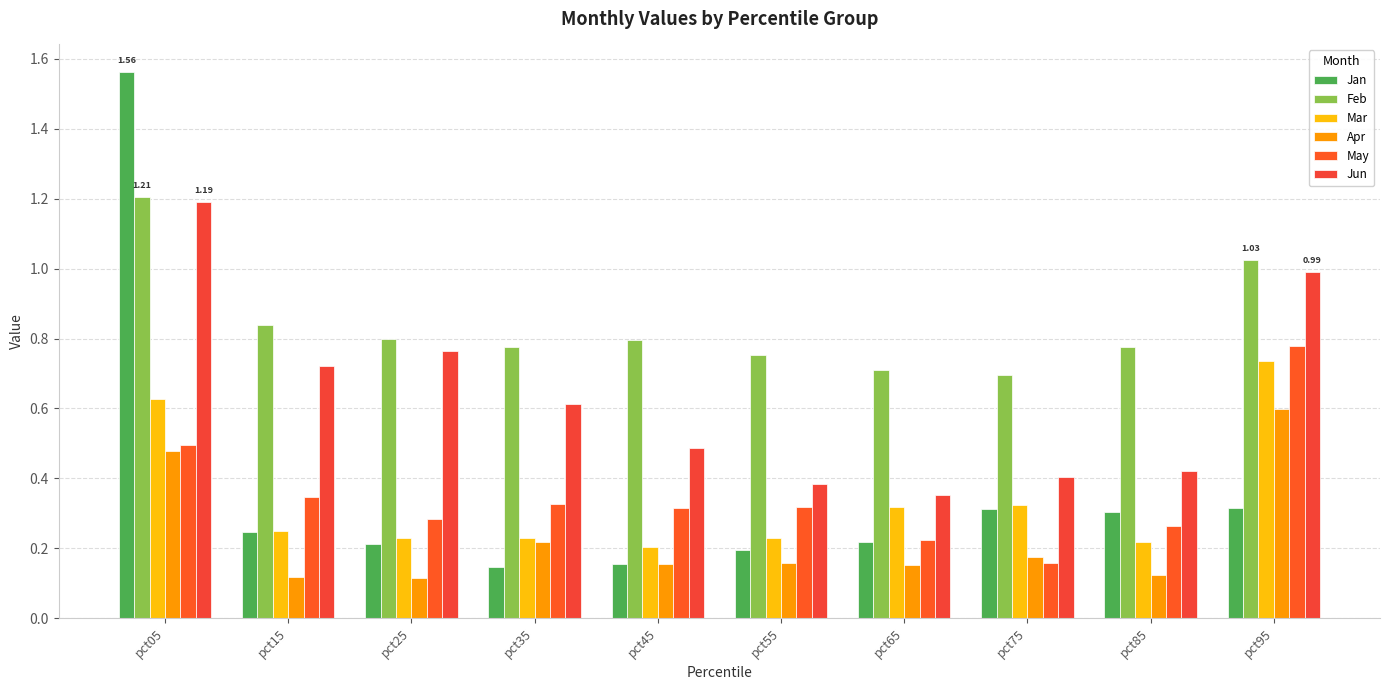

Count the number of data series in this chart.

6